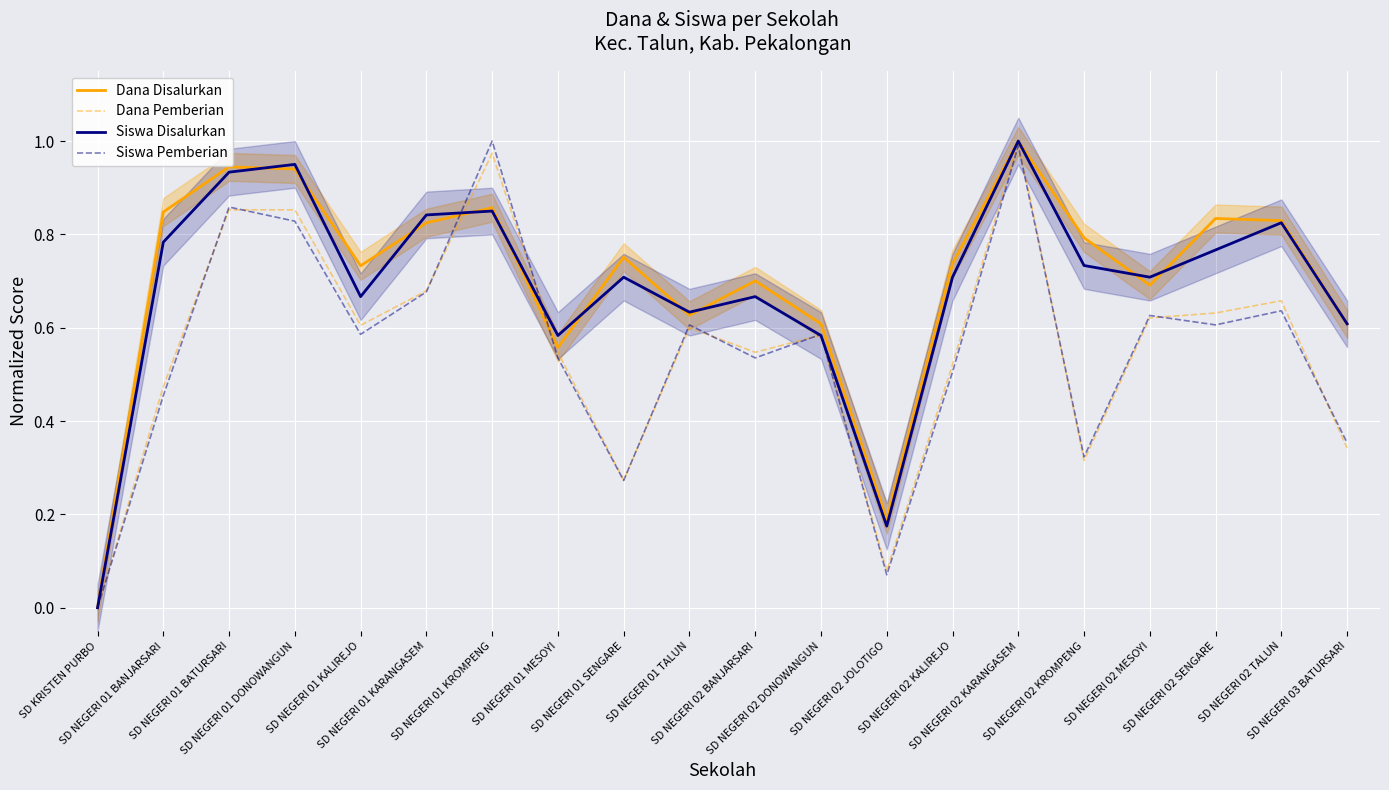

The value of Dana Disalurkan at SD NEGERI 01 BATURSARI is 1.4. True or false?

False